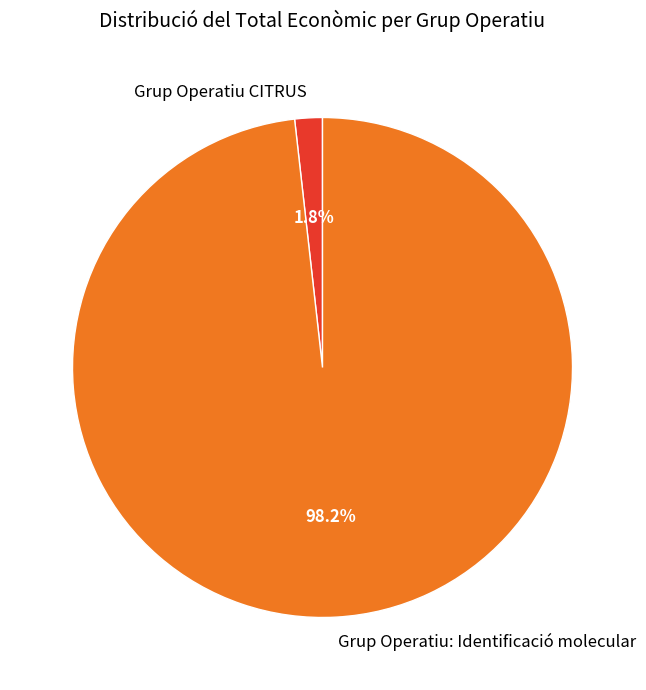

Count the number of slices in the pie.

2